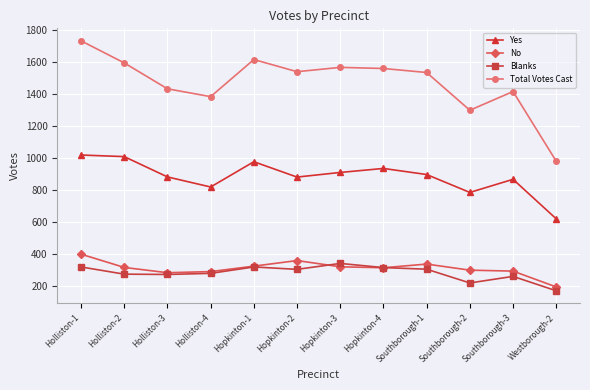

True or false: Total Votes Cast has a value of 1593 at Holliston-2.

True